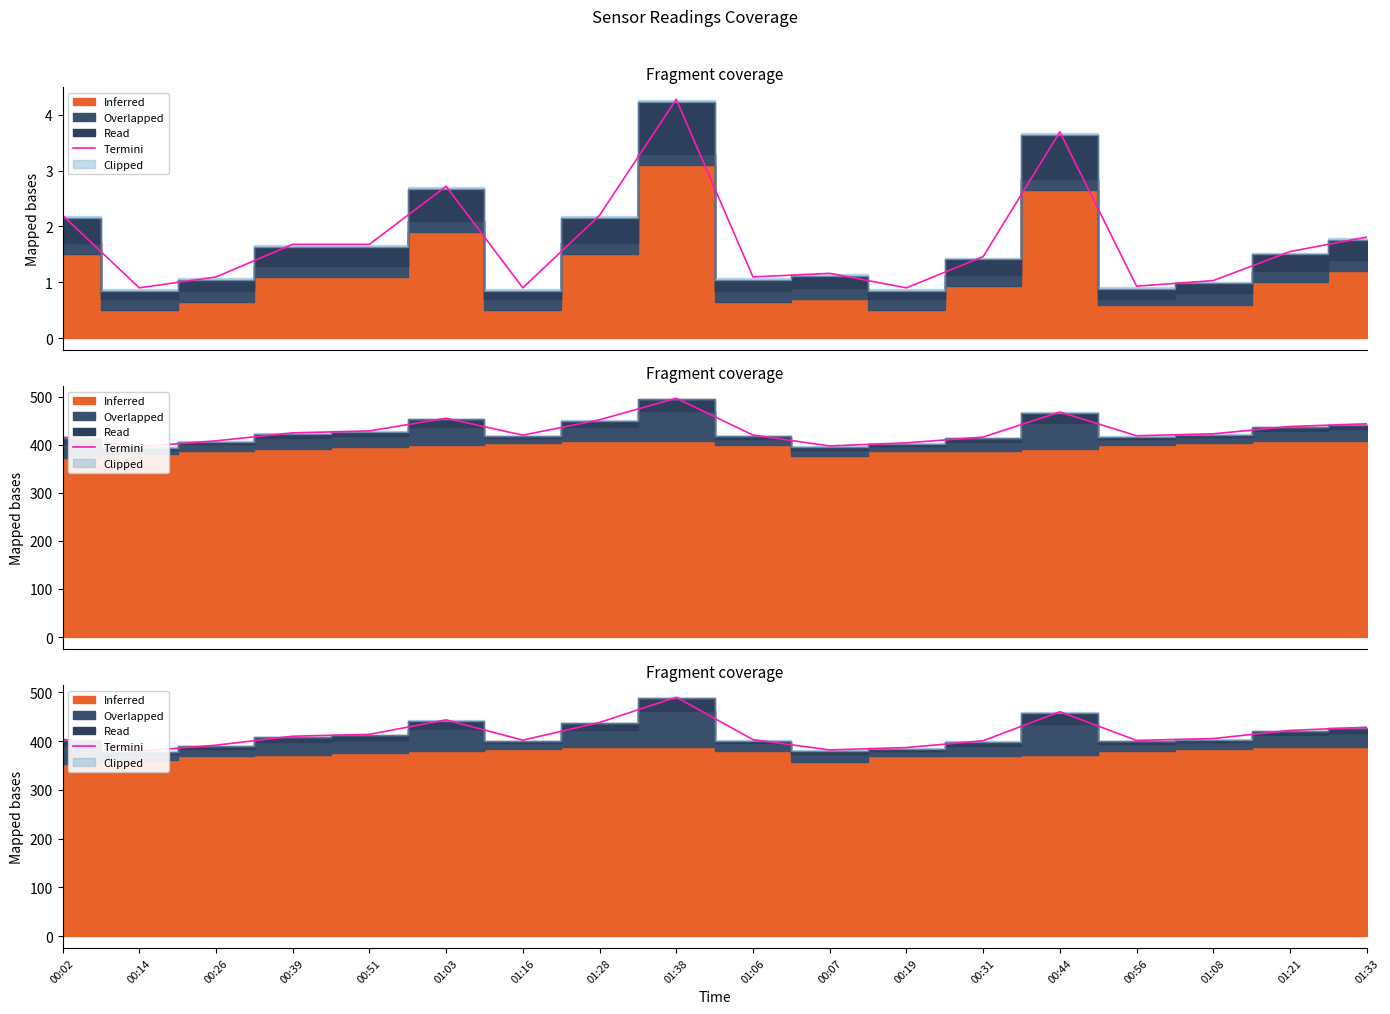

How many interior local peaks (higher than both neighbors) does the data have?

3